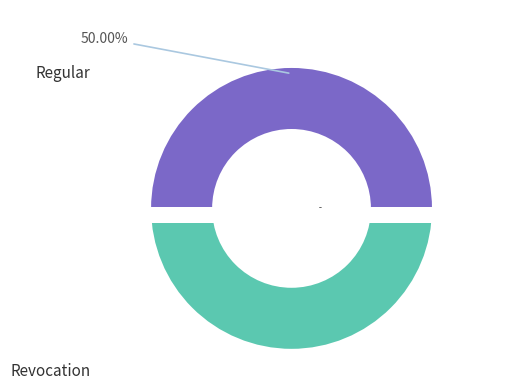

Rank the categories by value from lowest to highest.

Revocation, Regular